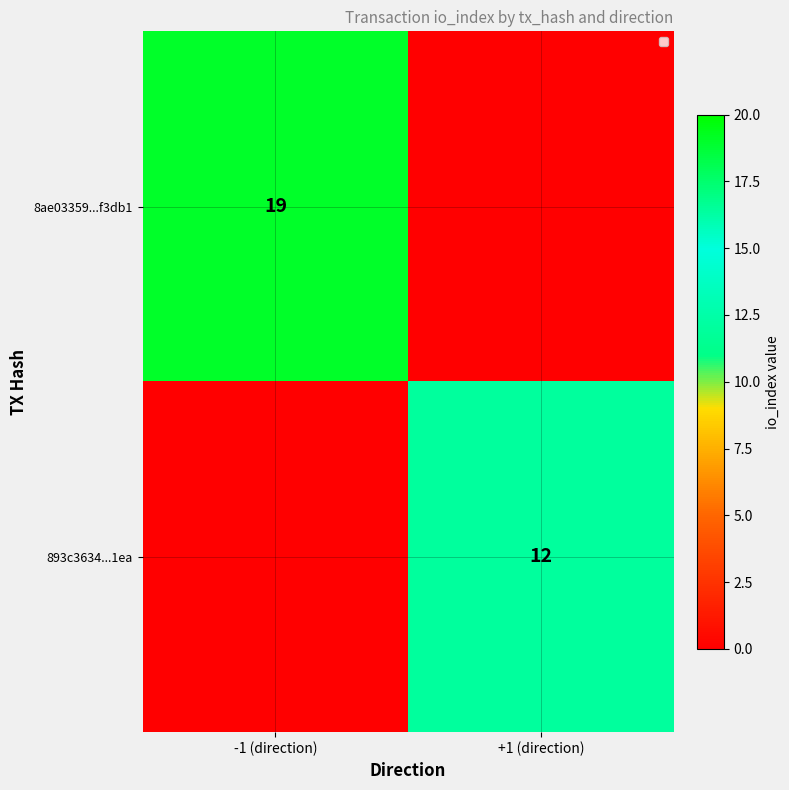

At which category does the chart reach its peak across all series?

-1 (direction)